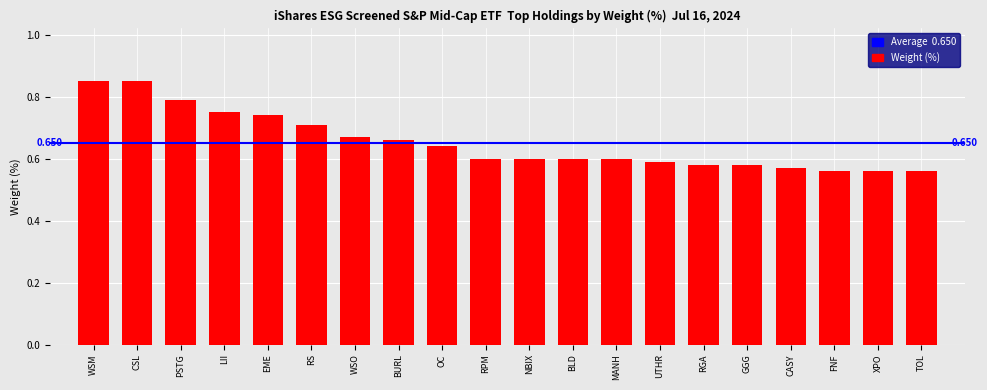

What is the label of the 11th bar from the right?

RPM